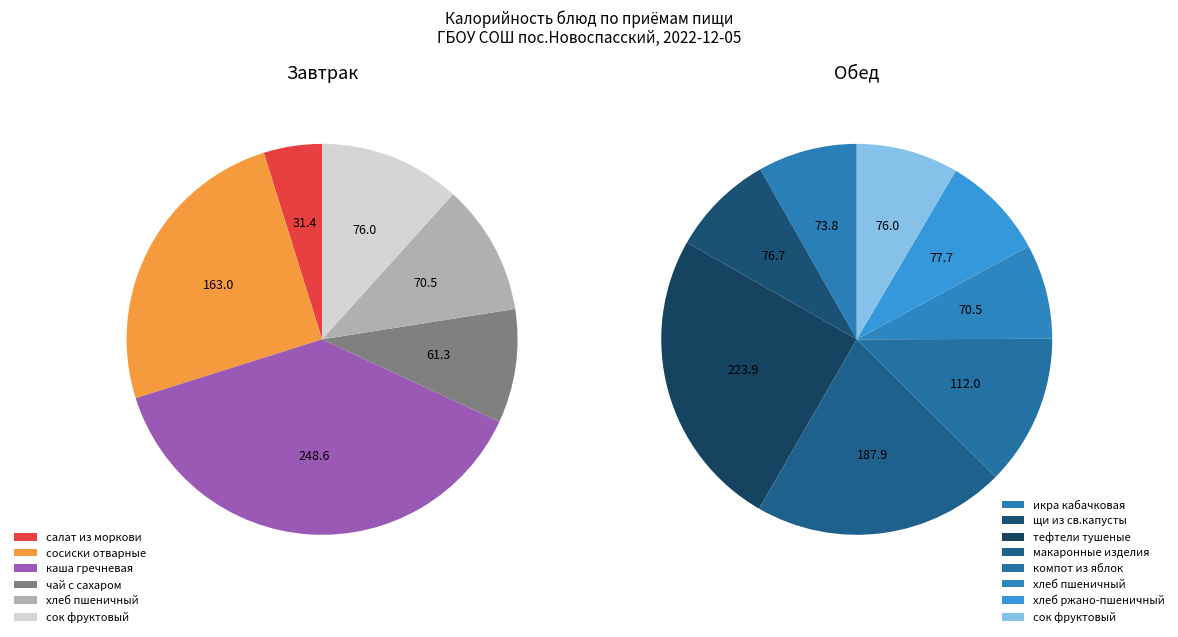

The Завтрак slice represents 1% of the pie. True or false?

False